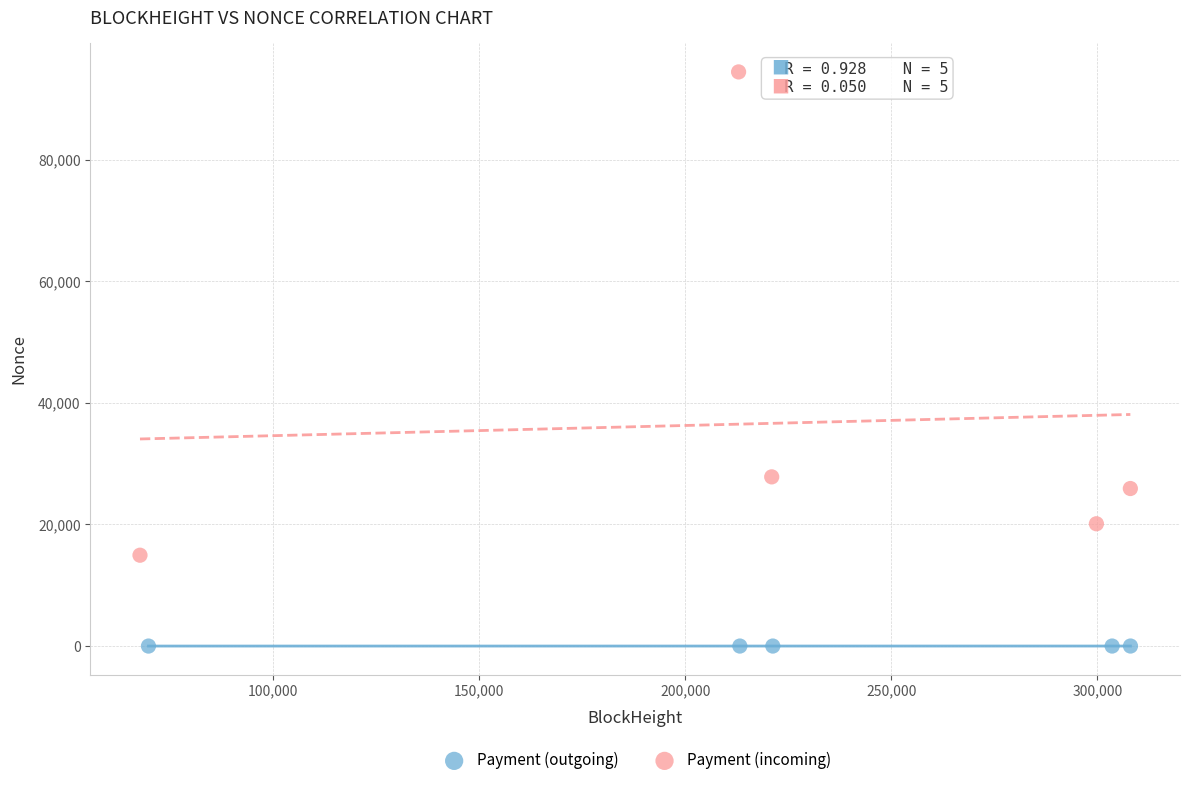

Which series reaches the minimum Y coordinate?

Payment (outgoing)